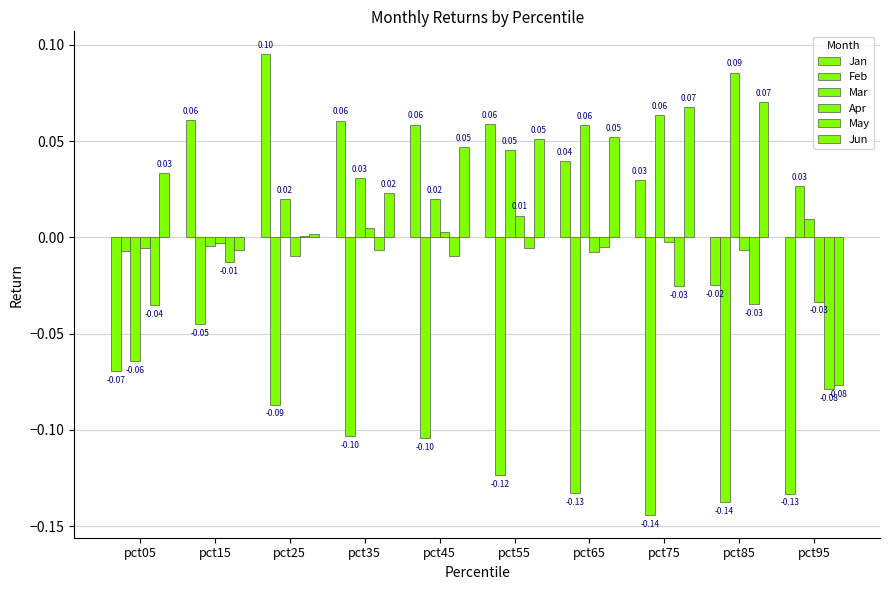

What is the spread (max minus min) of values at pct95?

0.2